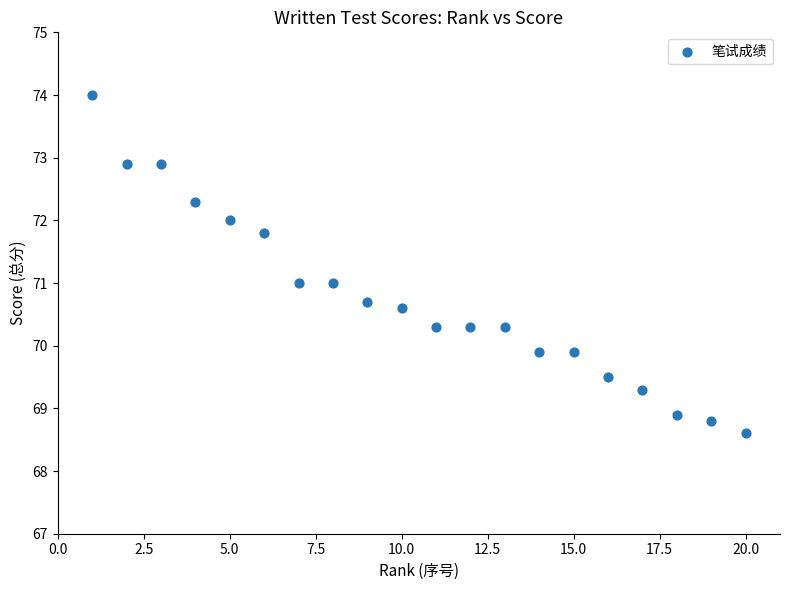

What is the range of X values (max minus min)?

19.0